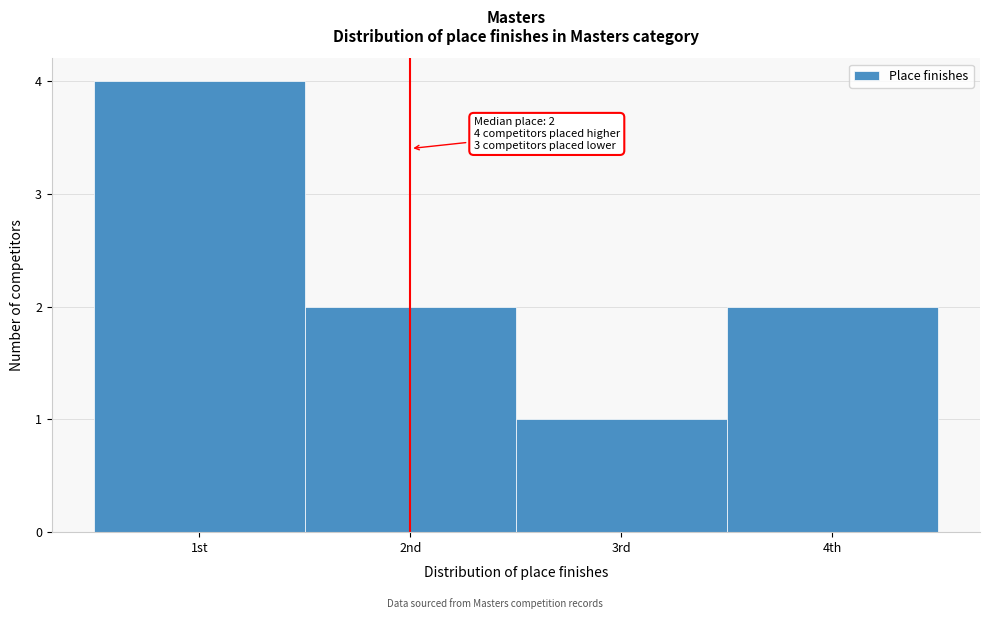

Reading left to right, extract all data points from this chart.

4	2	1	2